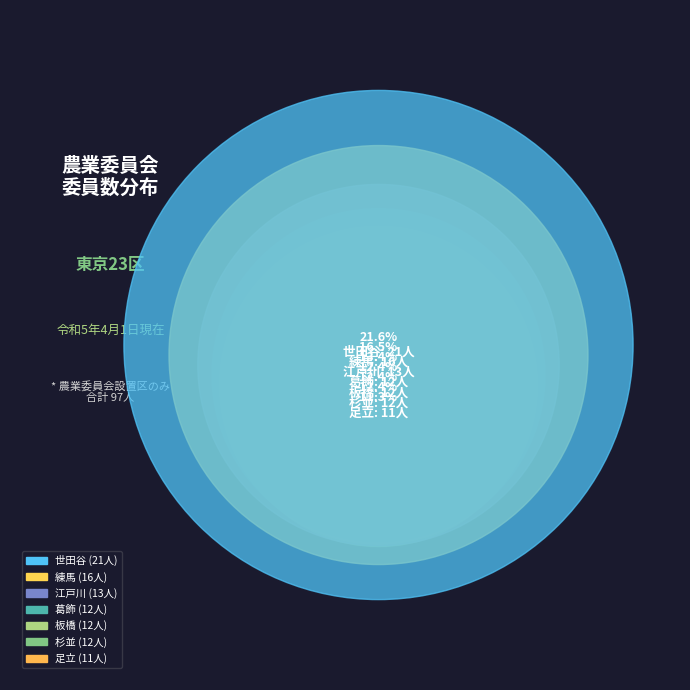

Does any single category account for the majority?

No